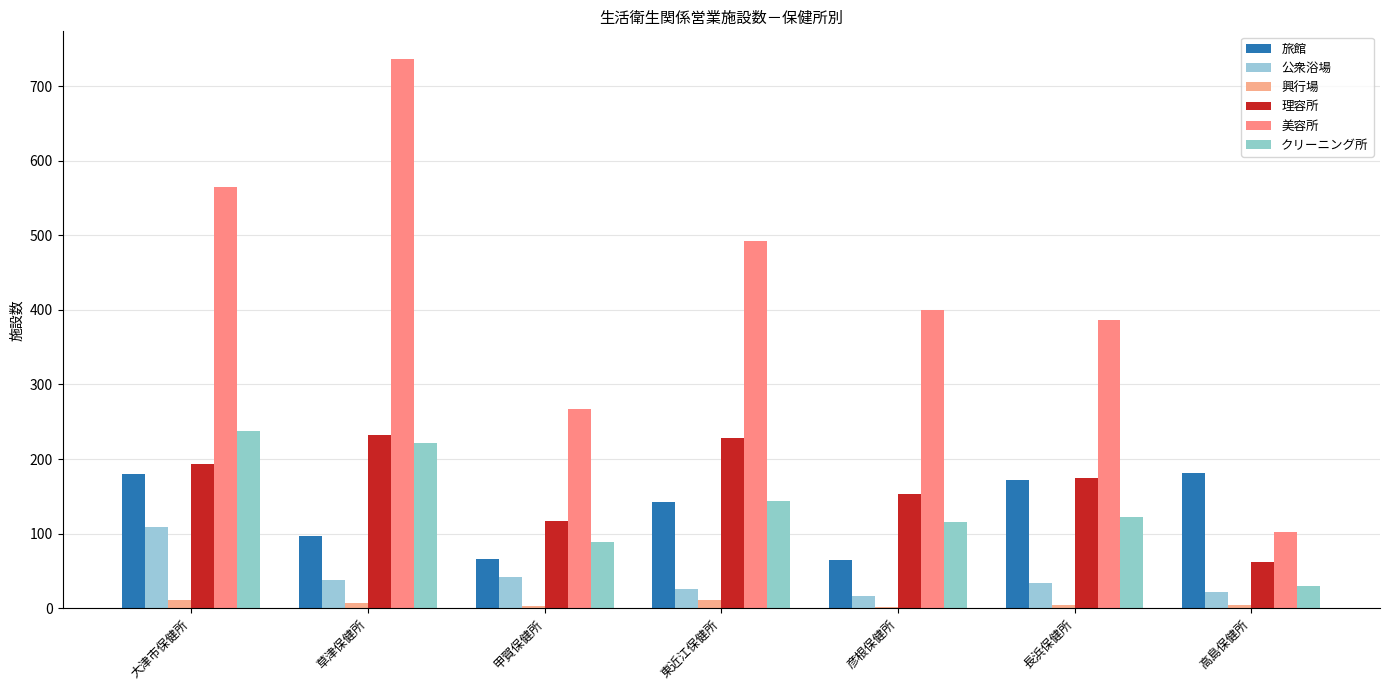

What is the difference between the maximum and minimum values in the クリーニング所 series?

207